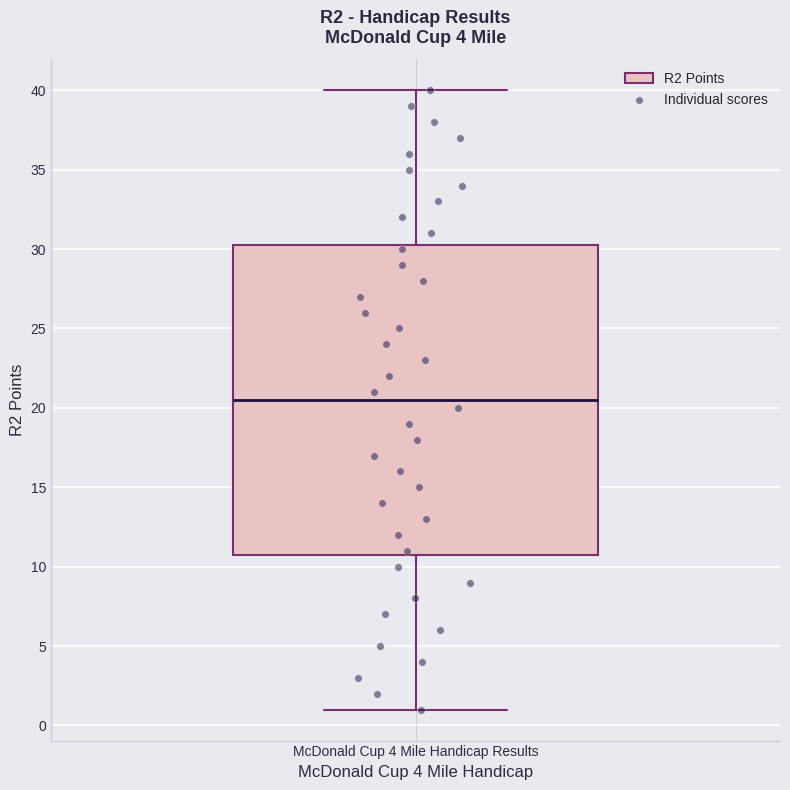

Transcribe this box plot: give where the median line is, the range the box spans, and where the two whiskers end, as read against the y-axis. The values are not printed on the chart, so give them approximately, as read against the axis.

median 20.5, box 11.0 to 30.5, whiskers 1.0 to 40.0